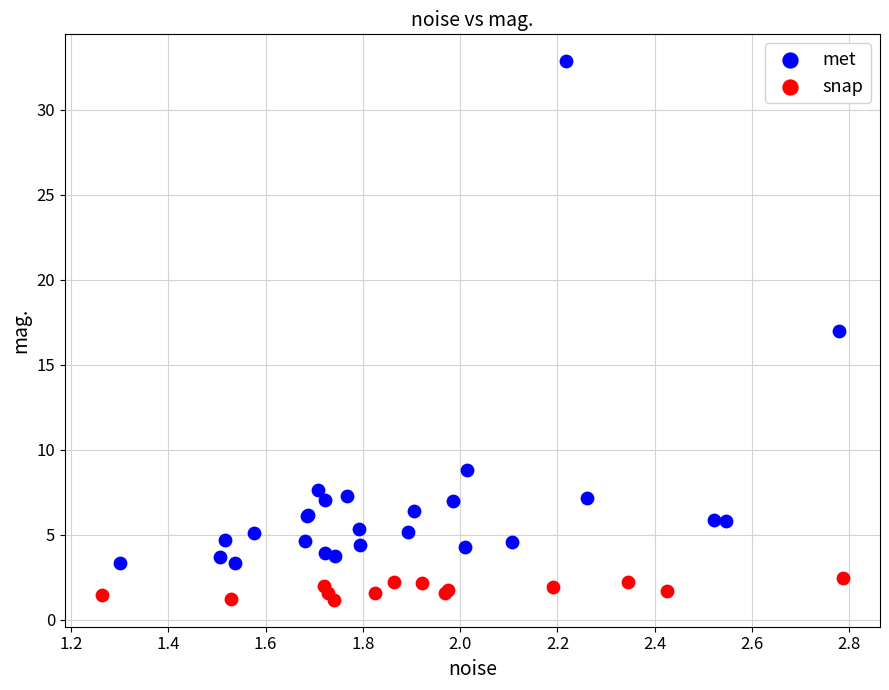

Which series reaches the maximum Y coordinate?

met